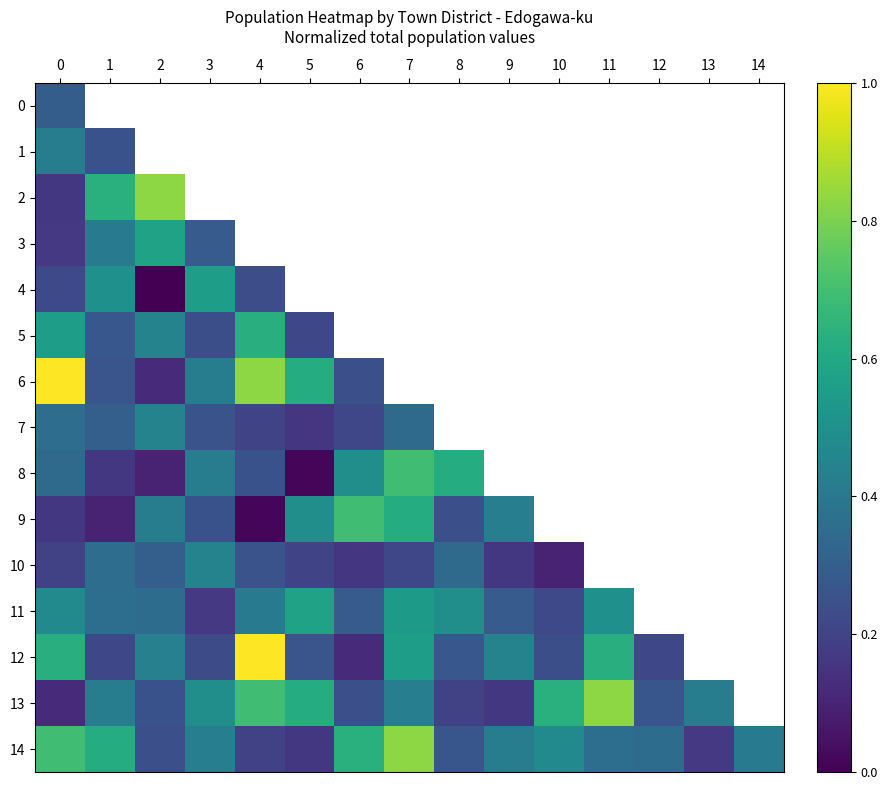

List the labels in order of 5 value, smallest first.

5, 3, 1, 2, 0, 4, 6, 7, 8, 9, 10, 11, 12, 13, 14